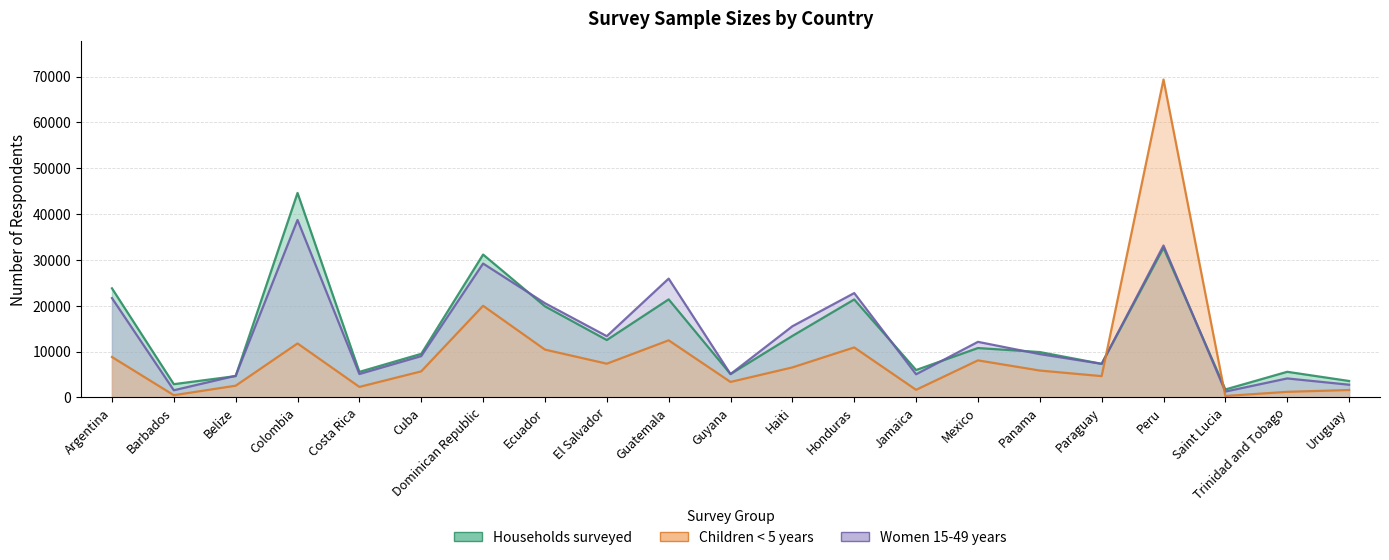

How many values in the Households surveyed series exceed 9882?

10